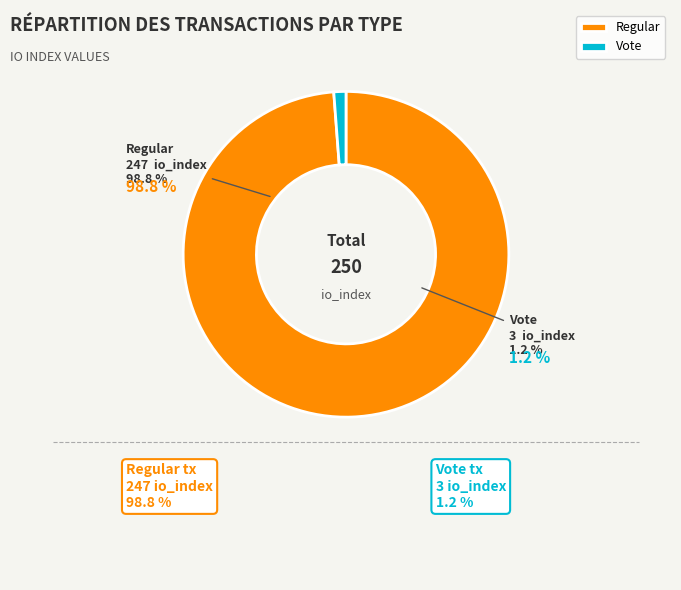

What is the total percentage of Vote (io_index=3) and Regular (io_index=247)?

100.0%